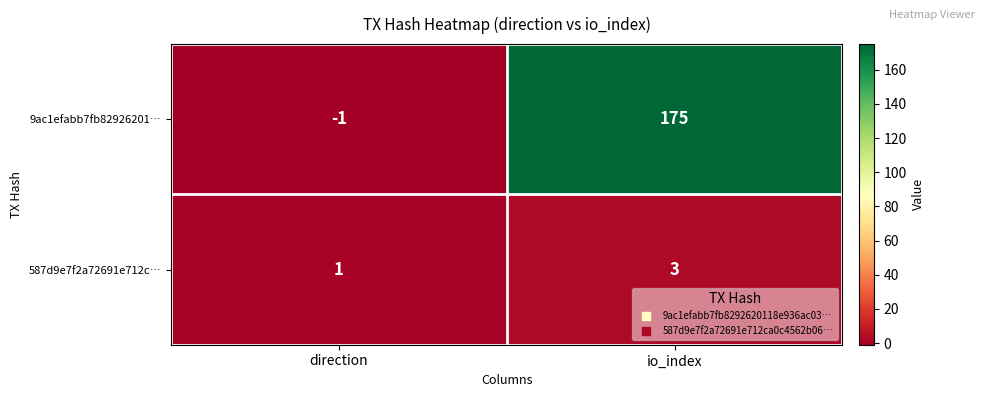

How many series are shown in this chart?

2